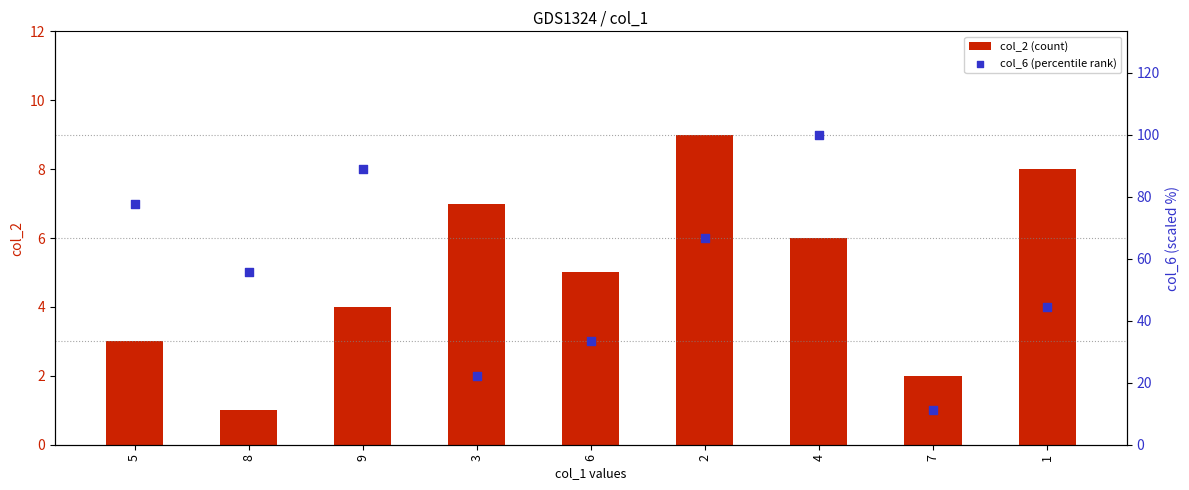

Is the value of col_6 (percentile rank) at 8 greater than the value of col_2 (count) at 7?

Yes